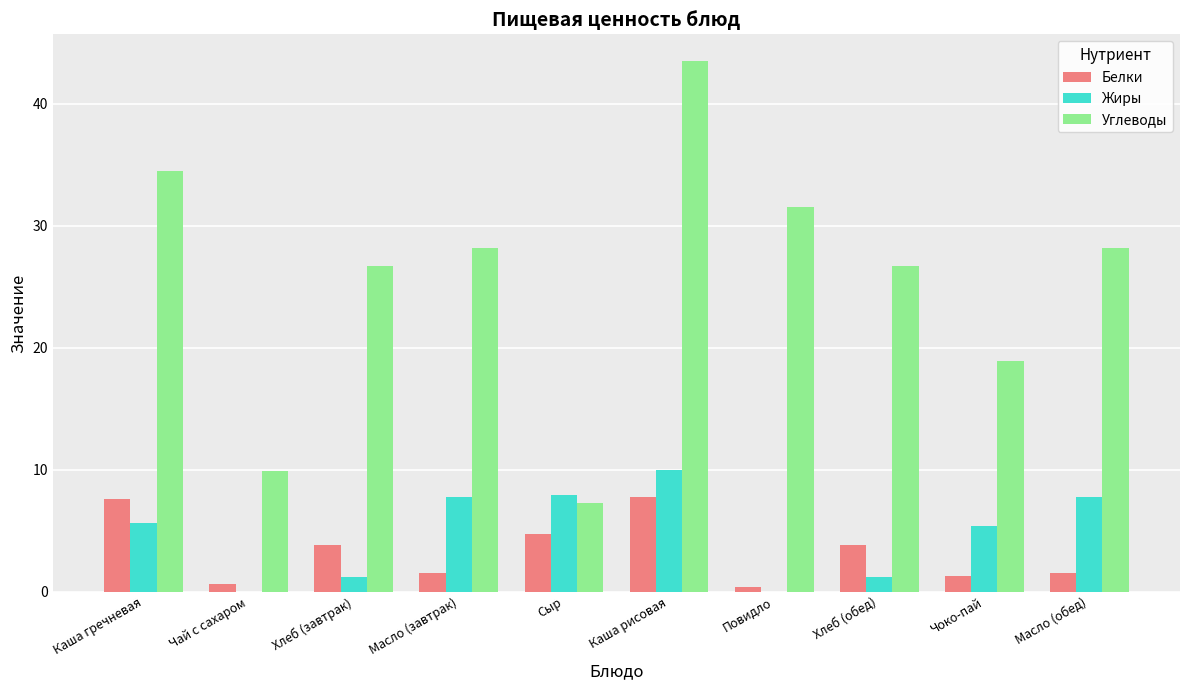

The value of Жиры at Масло (завтрак) is 7.8. True or false?

True